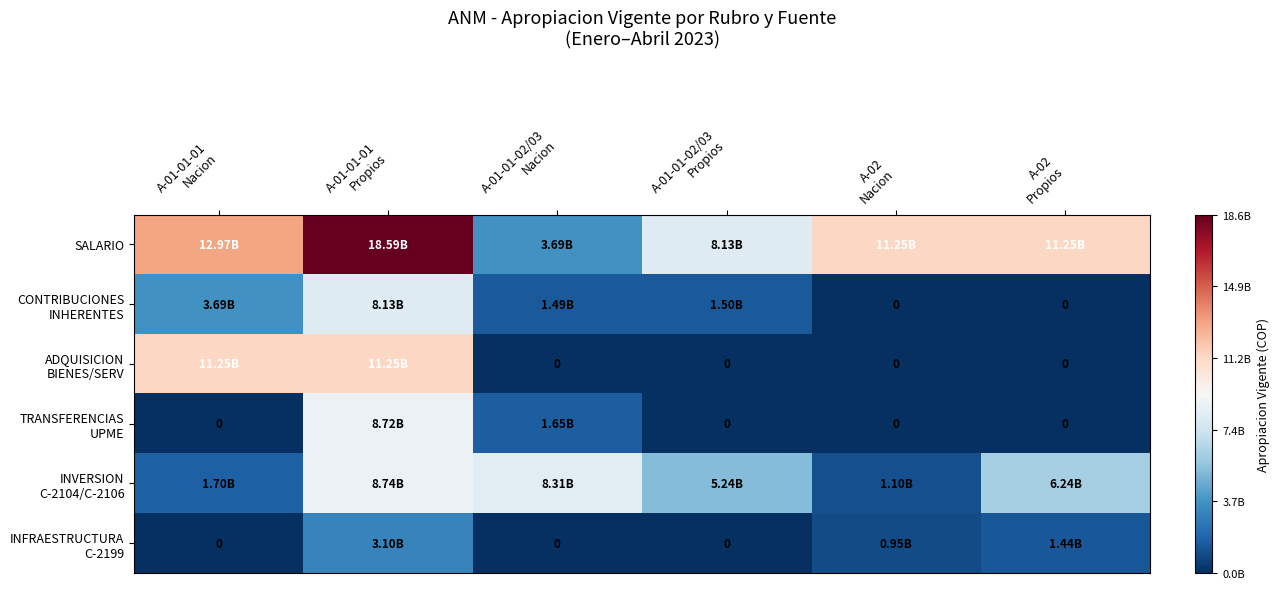

What is the difference between the highest and lowest values at A-01-01-01
Nacion?

12974000000